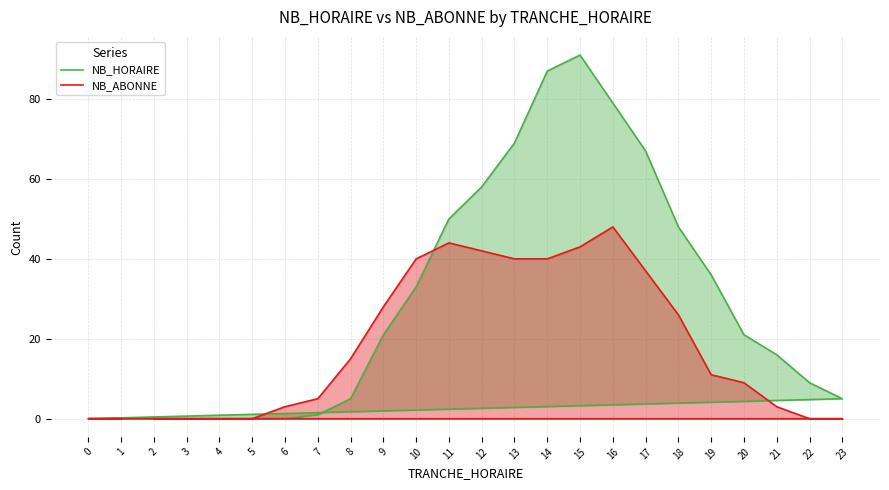

True or false: NB_ABONNE has a value of 0 at 5.

True